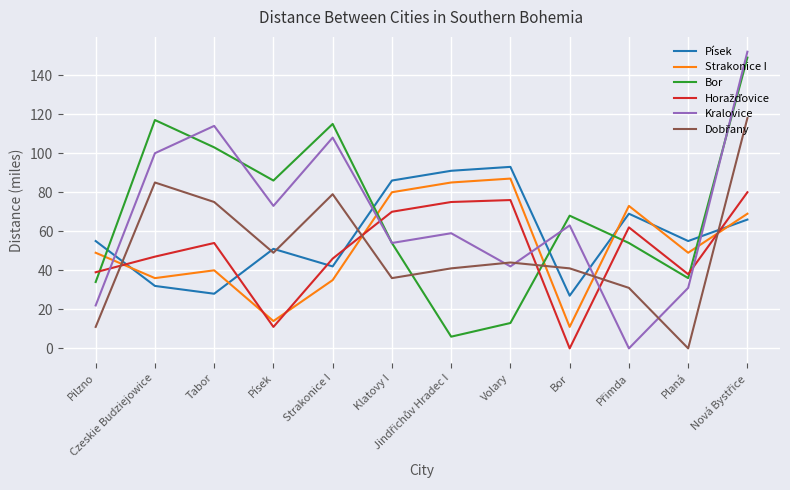

What position from the left is Písek?

4